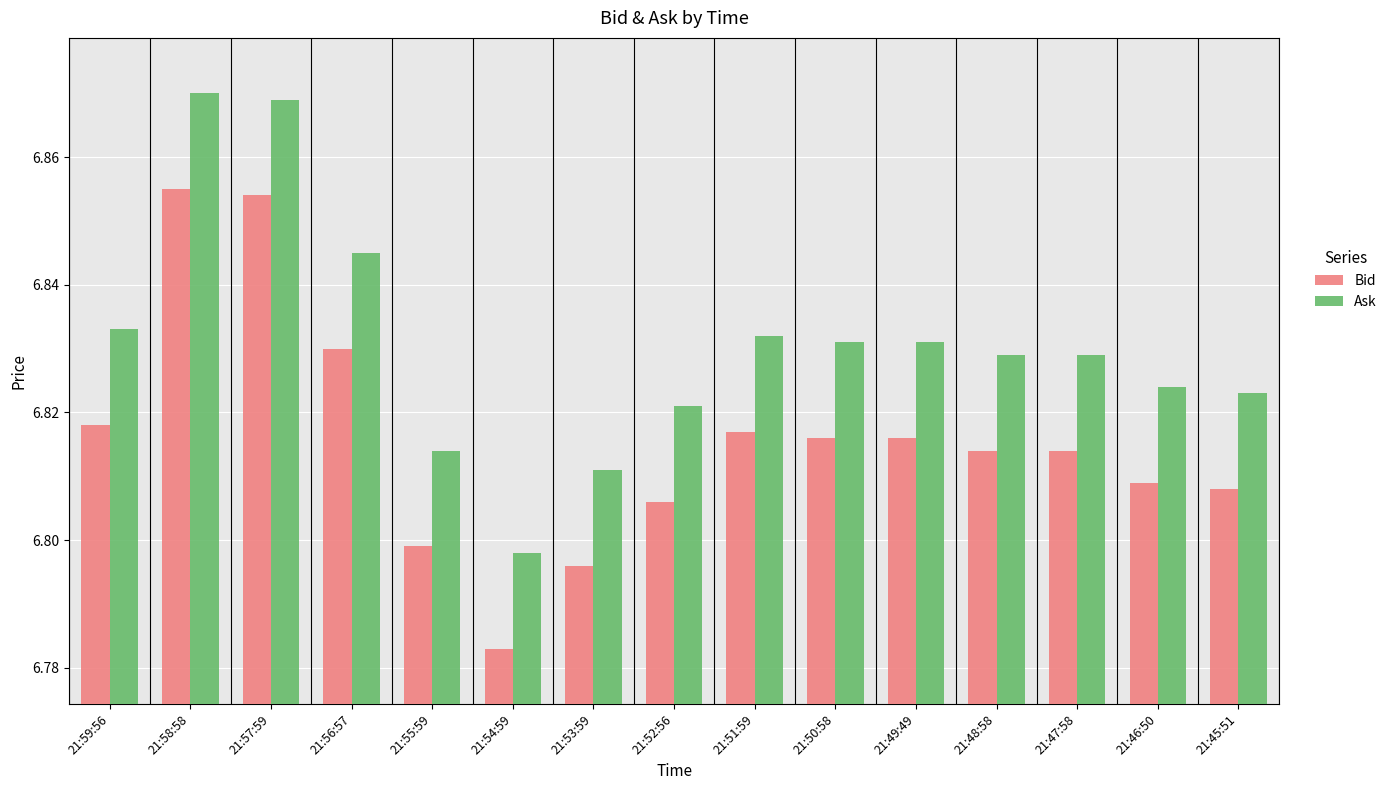

What is the sum of all Bid values?

102.2